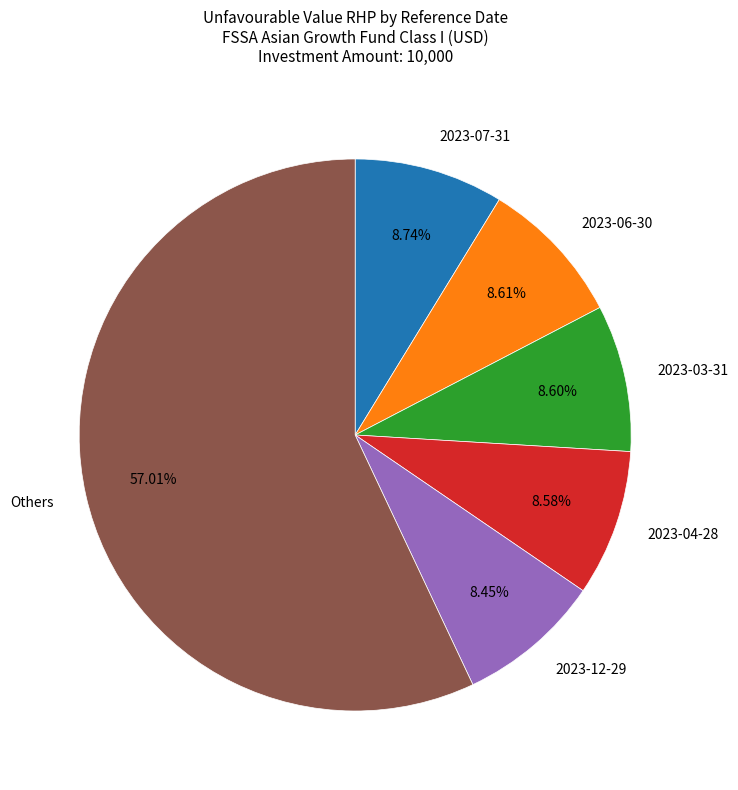

How many segments does this pie chart have?

6